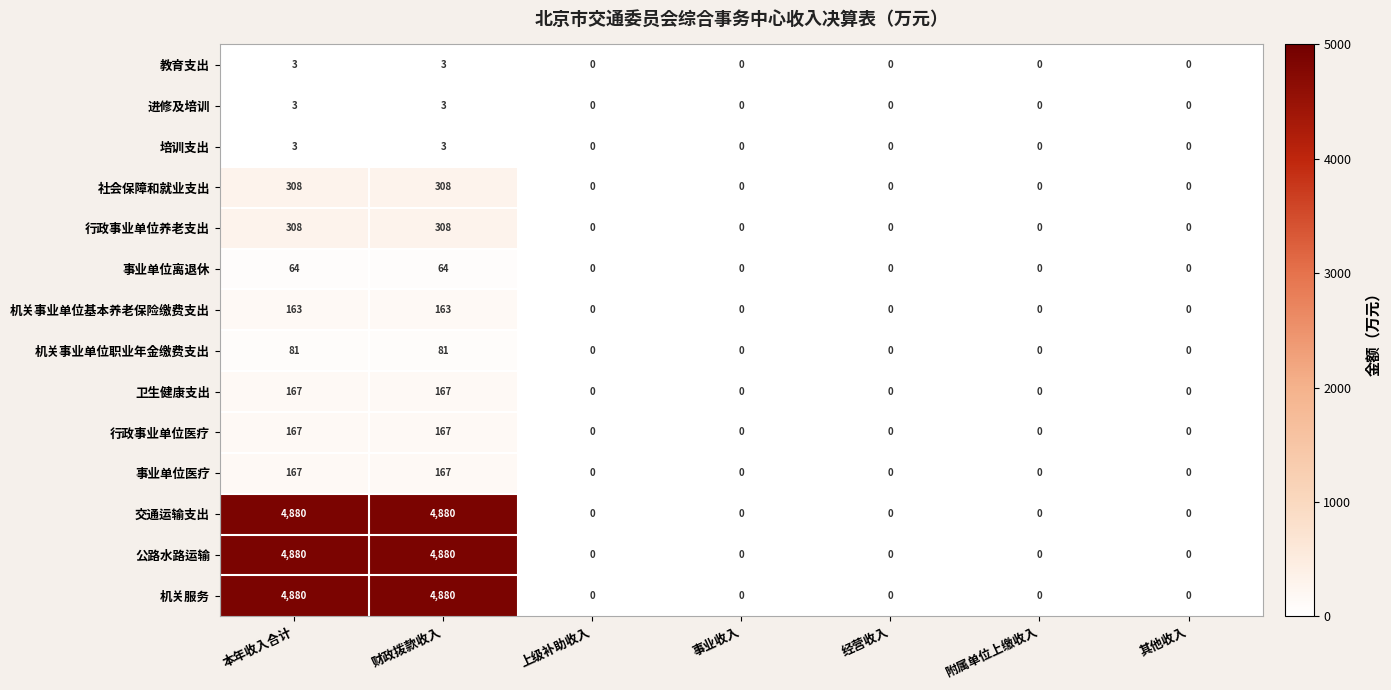

What is the sum of the 卫生健康支出 values at 财政拨款收入 and 上级补助收入?

167